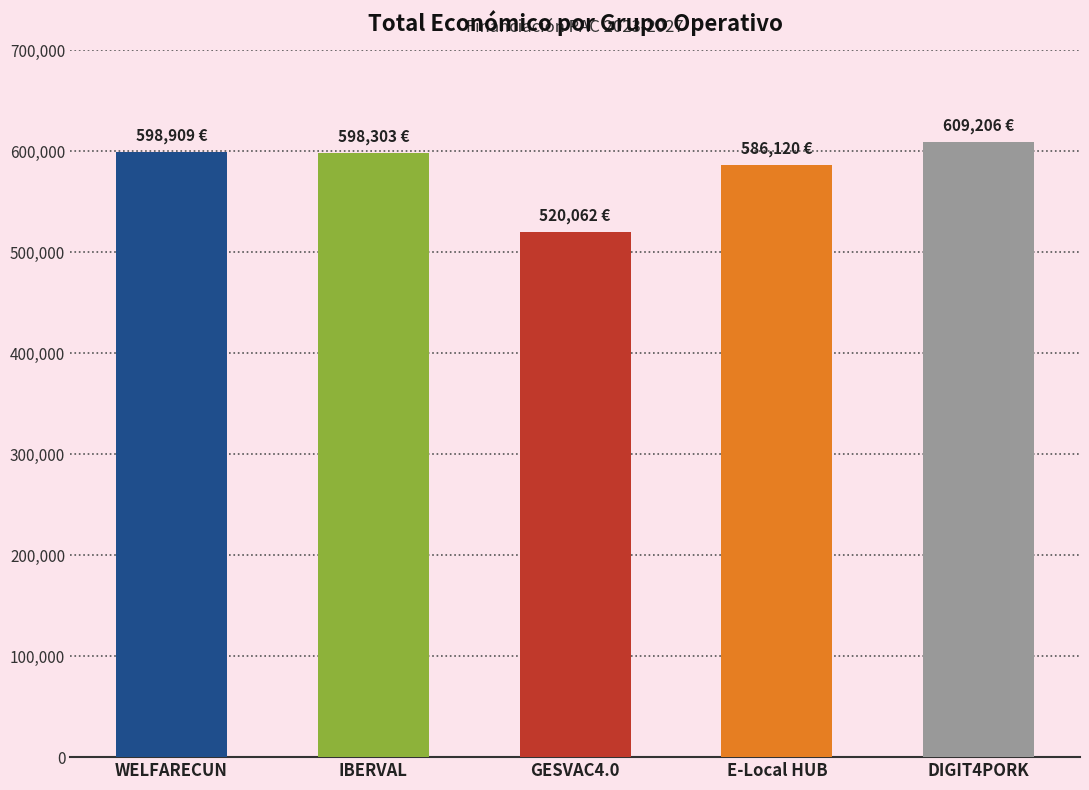

Between IBERVAL and GESVAC4.0, which is larger?

IBERVAL